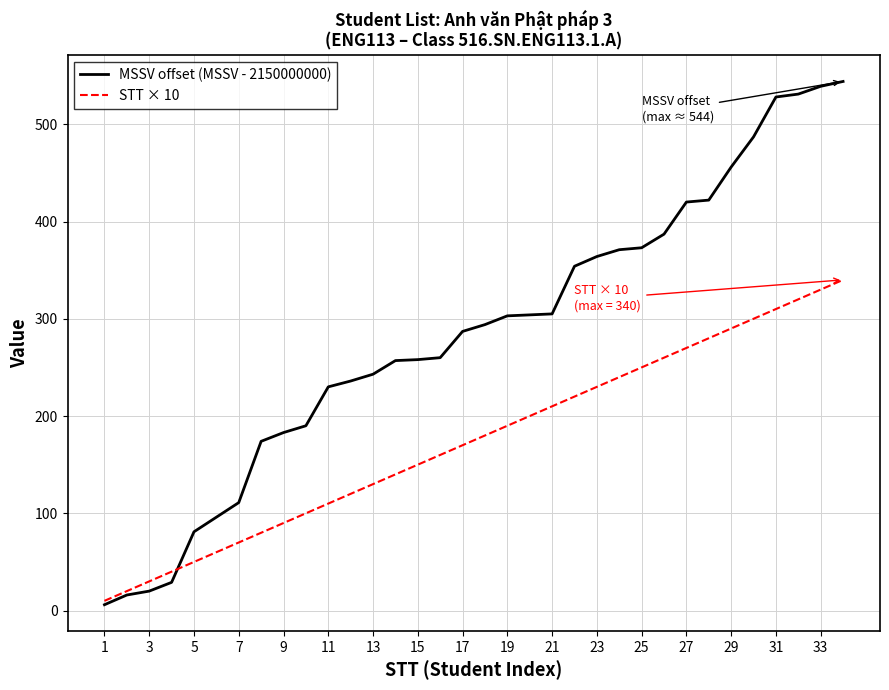

What is the average value of the MSSV offset (MSSV - 2150000000) series?

284